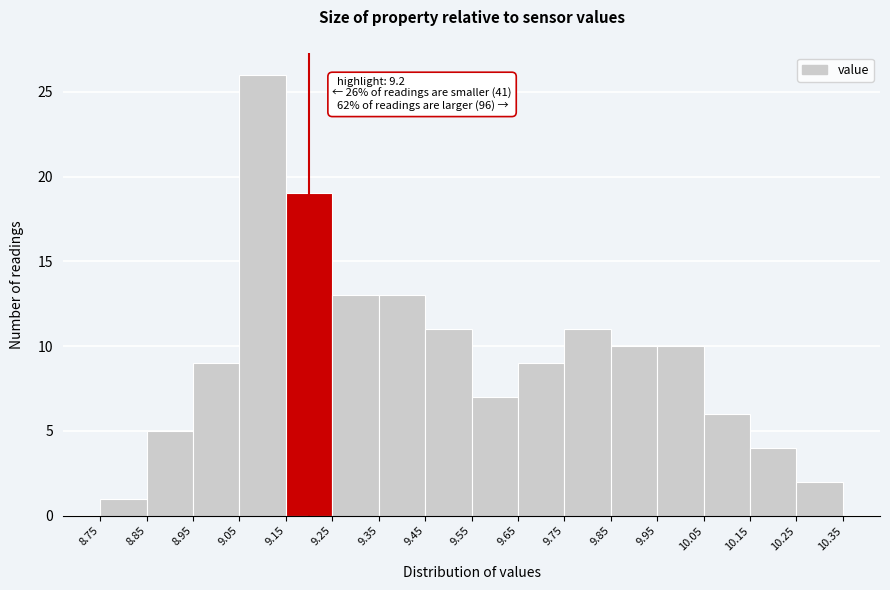

Over which range of the x-axis is the bar tallest?

9.05 to 9.15